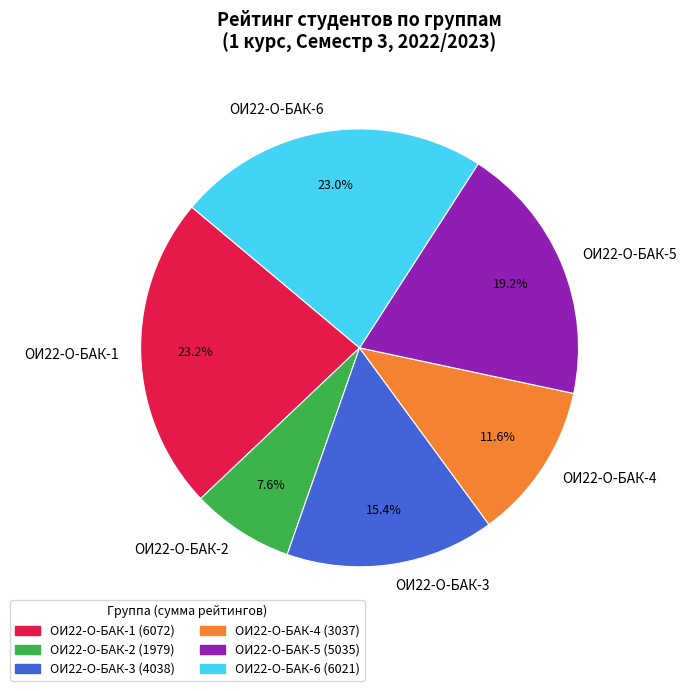

What percentage is the ОИ22-О-БАК-5 slice, to the nearest percent?

19%